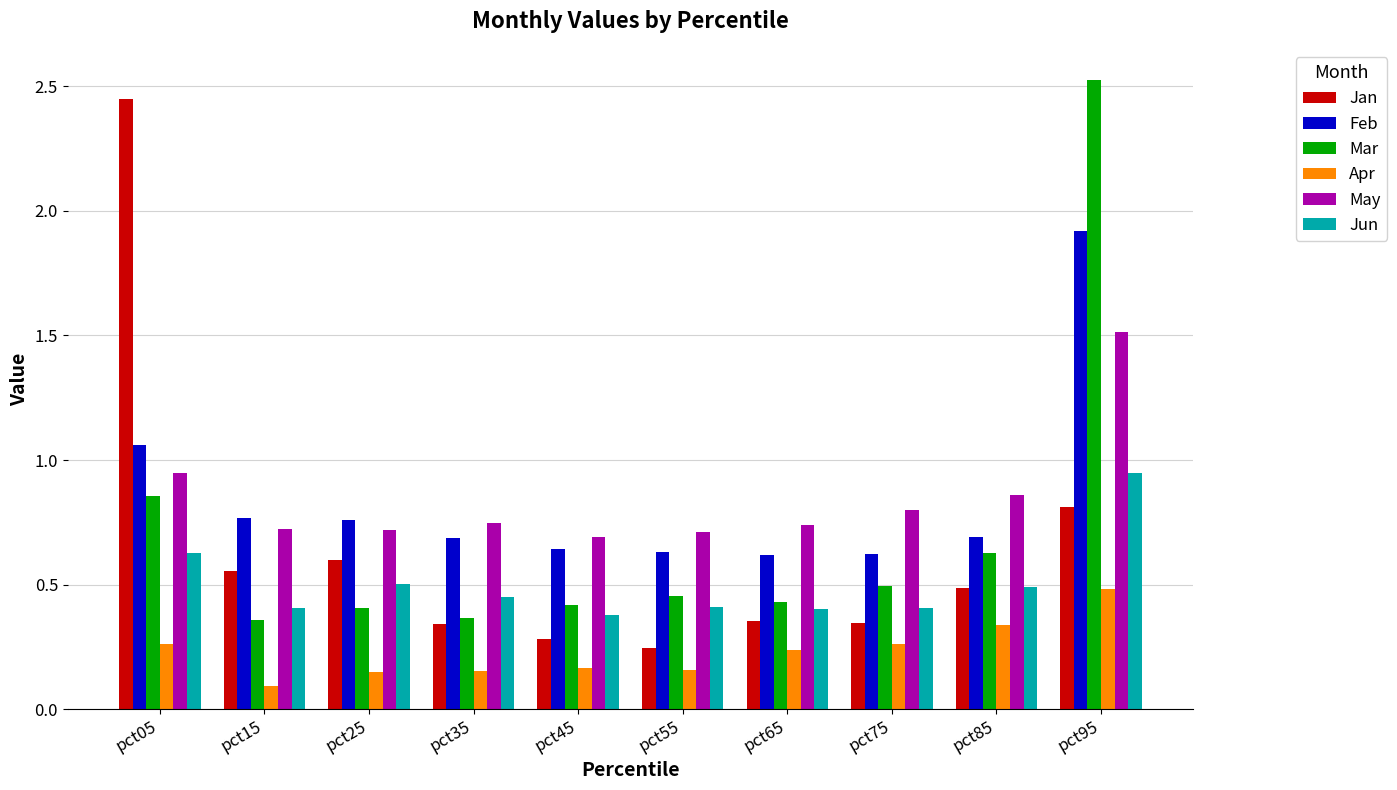

Which series changed the most between pct65 and pct85?

Mar